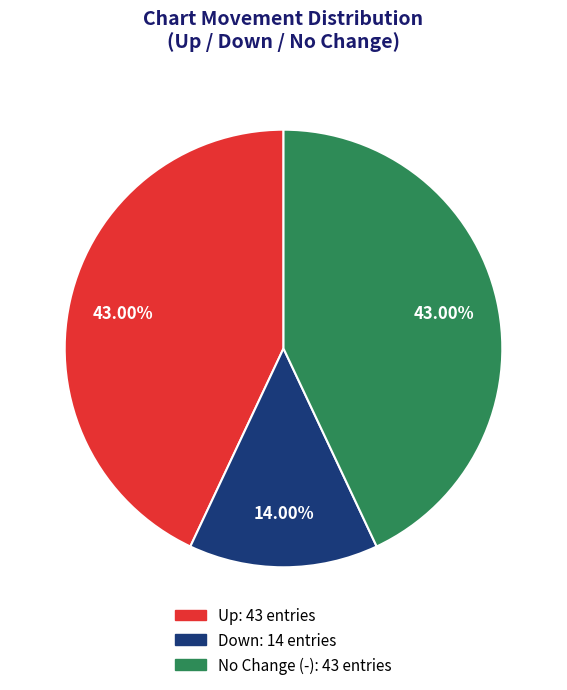

Does any single category account for the majority?

No